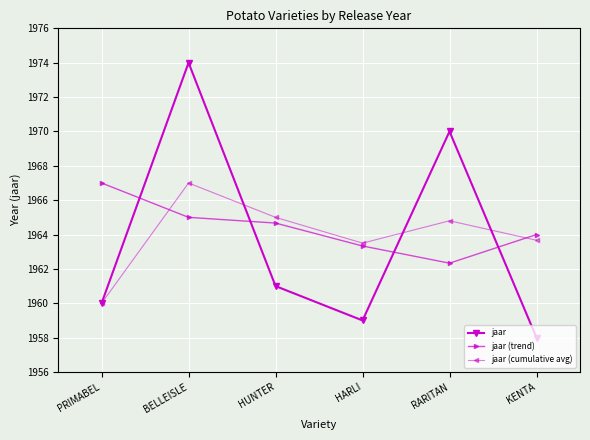

What is the difference between the maximum and minimum values in the jaar series?

16.0